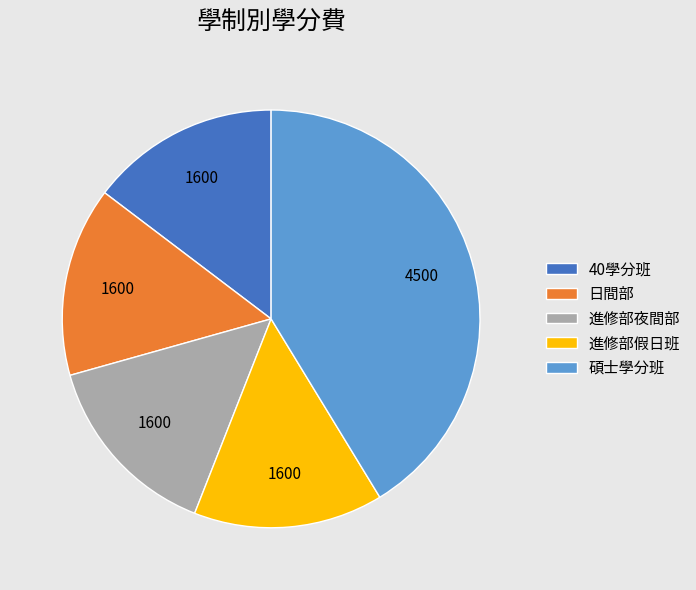

Count the number of slices in the pie.

5